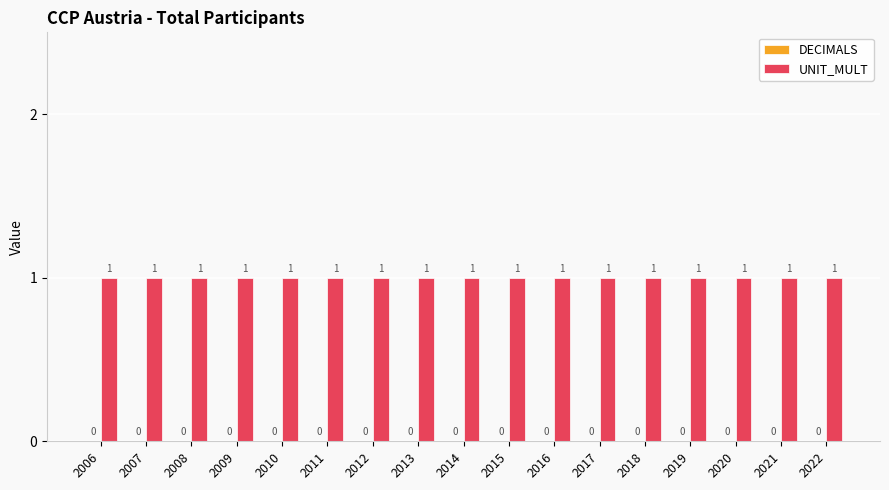

What is the lowest value of the UNIT_MULT series?

1